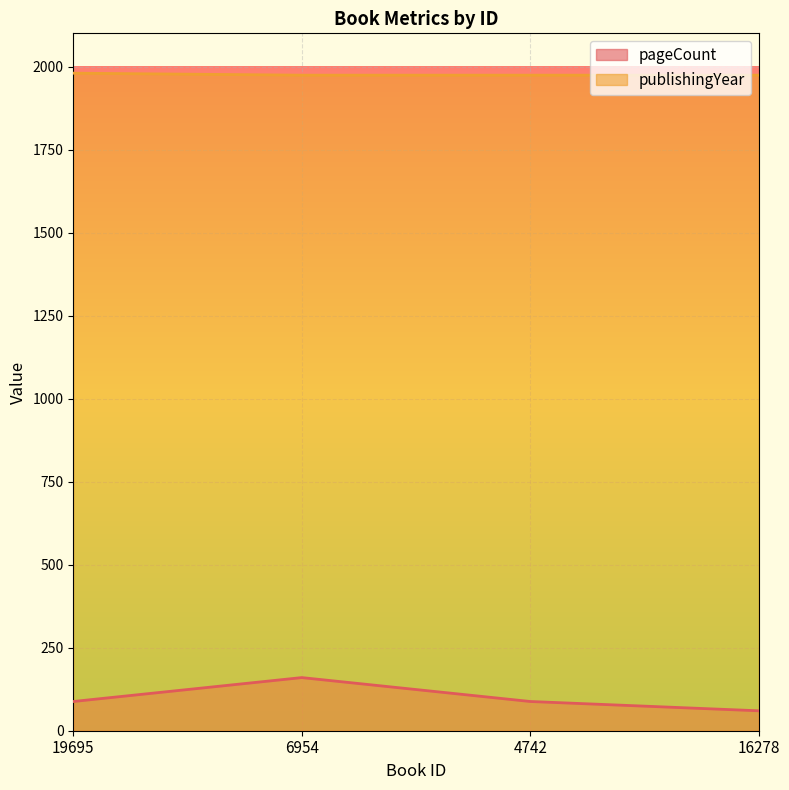

How many publishingYear values are between 1974 and 1980?

4